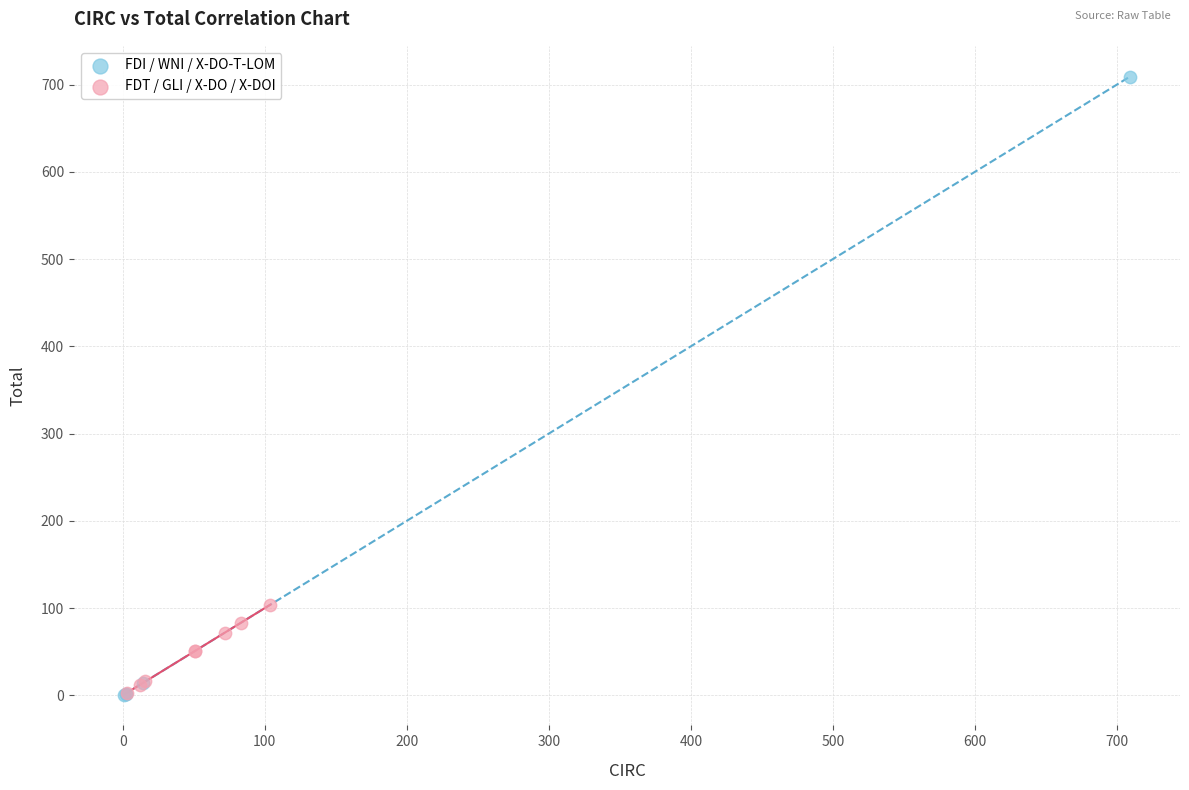

Which series has the widest spread of Y values?

FDI / WNI / X-DO-T-LOM